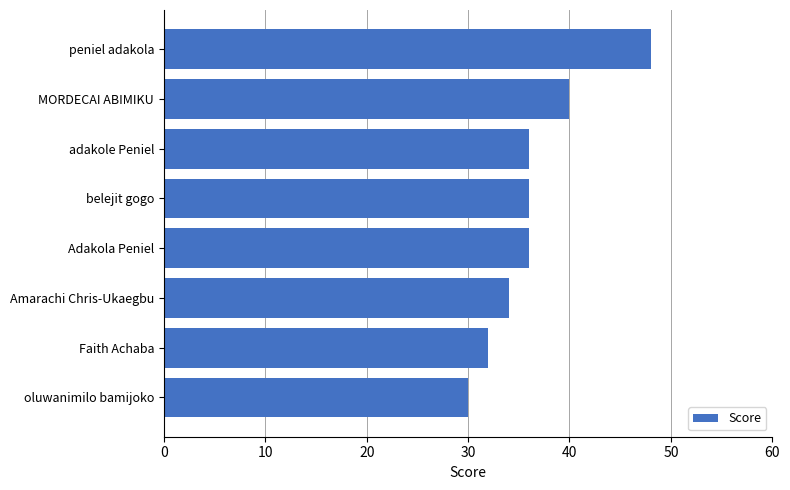

Reading bottom to top, extract all data points from this chart.

30	32	34	36	36	36	40	48